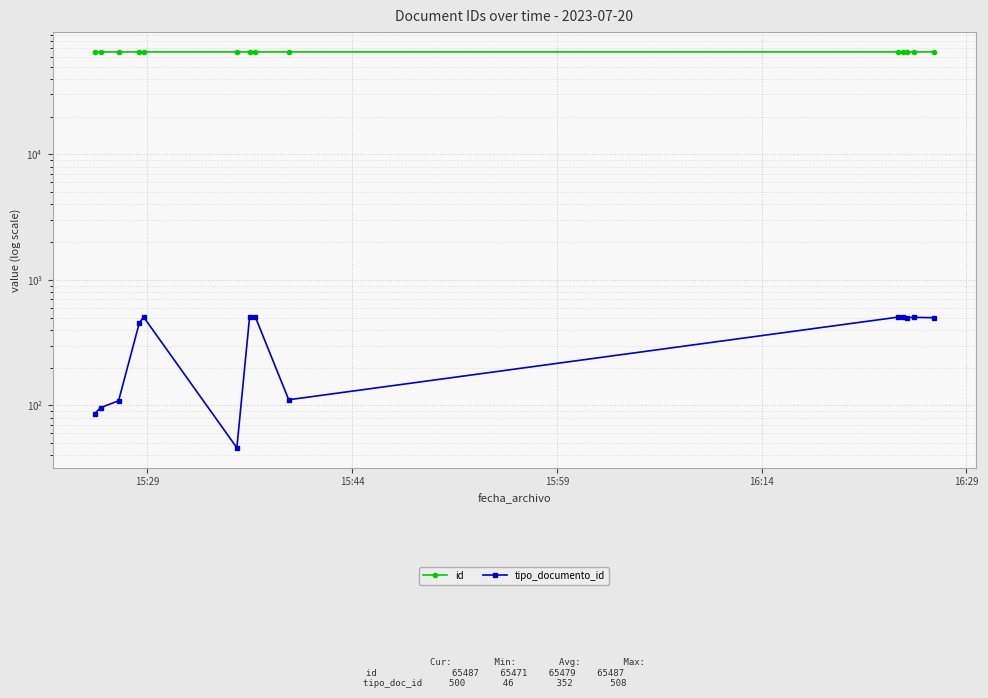

How many values in the tipo_documento_id series are below 501?

7